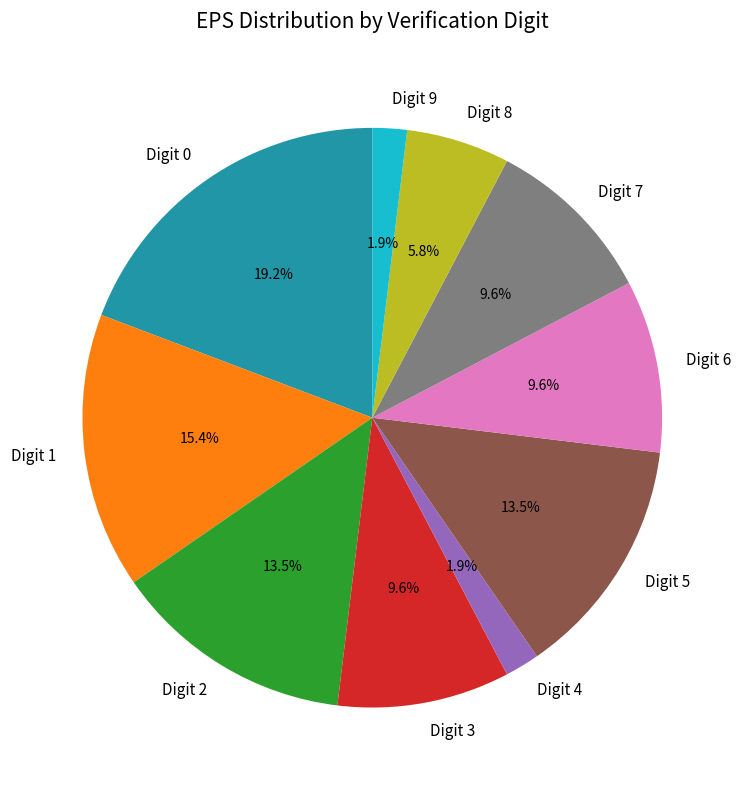

Does Digit 1 represent more than half of the total?

No